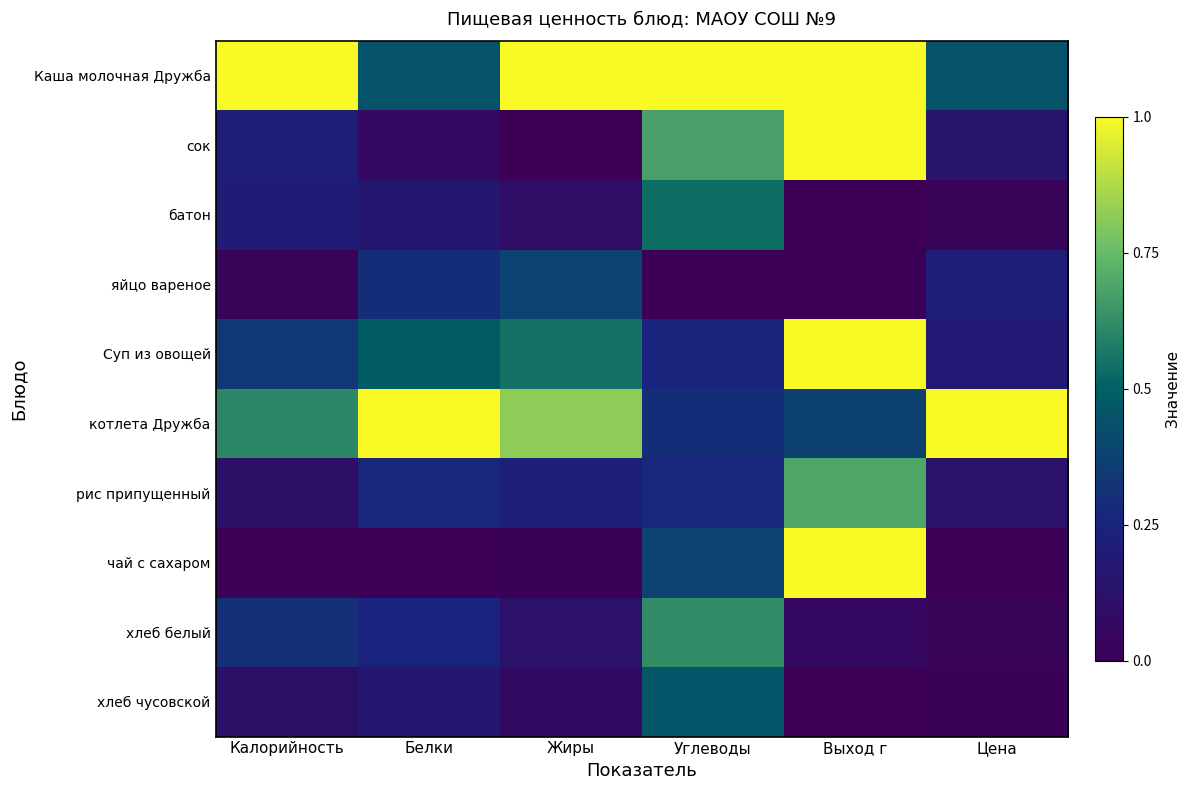

Rank the series at Цена from highest to lowest value.

котлета Дружба, Каша молочная Дружба, яйцо вареное, Суп из овощей, сок, рис припущенный, хлеб белый, батон, хлеб чусовской, чай с сахаром